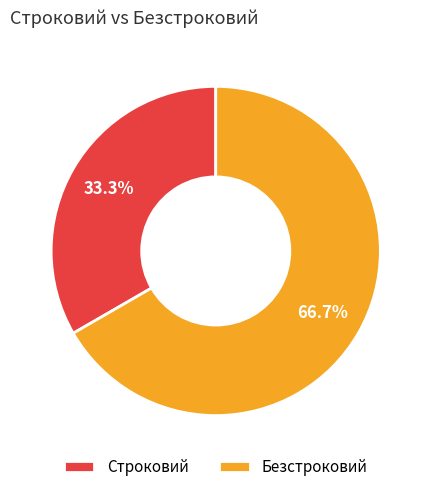

Which slice represents more than half of the pie?

Безстроковий